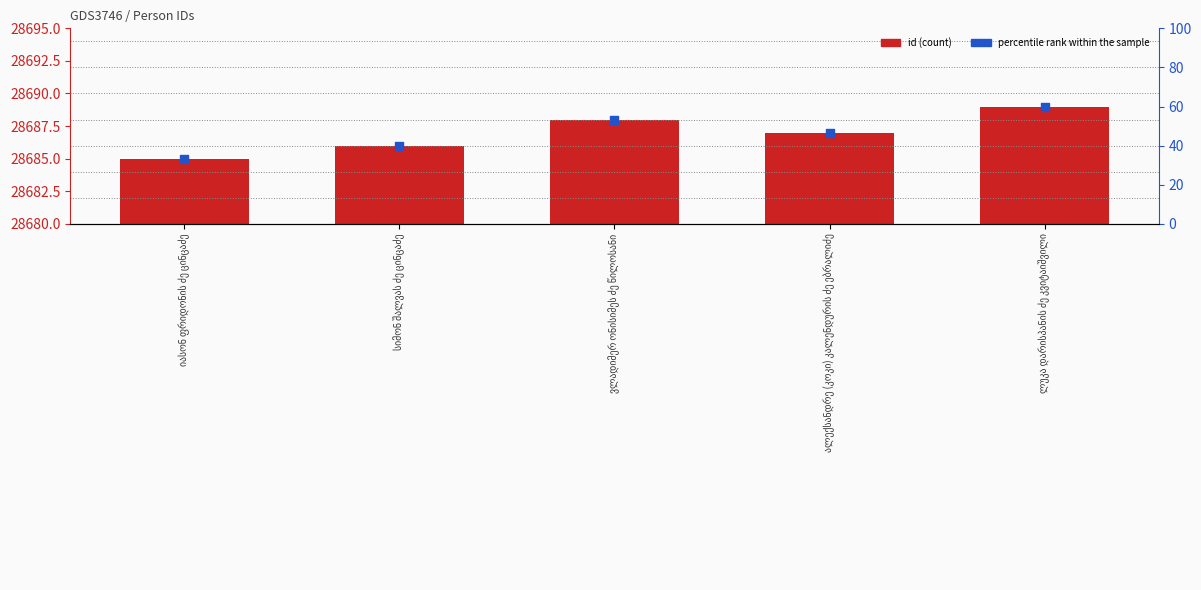

What is the total value across all series at სიმონ შალვას ძე ცინცაძე?

57372